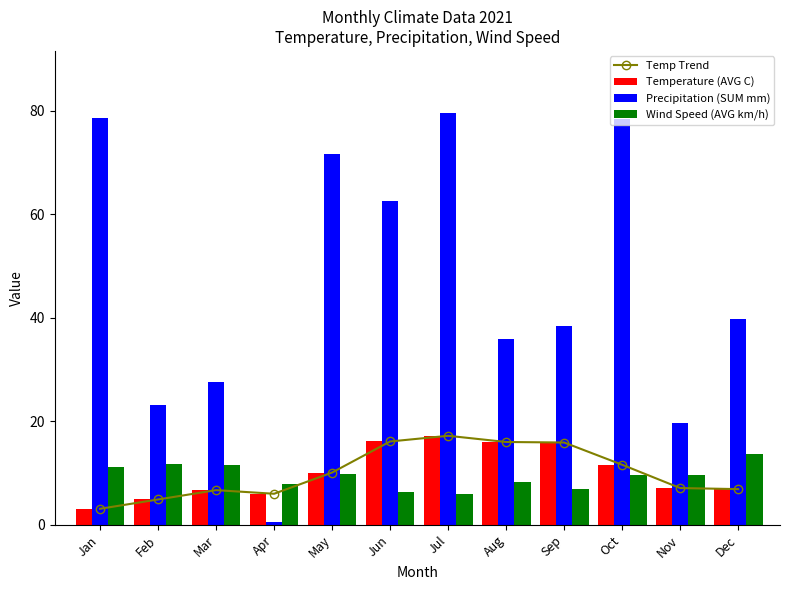

Rank the categories by Precipitation (SUM mm) value from highest to lowest.

Jul, Jan, Oct, May, Jun, Dec, Sep, Aug, Mar, Feb, Nov, Apr